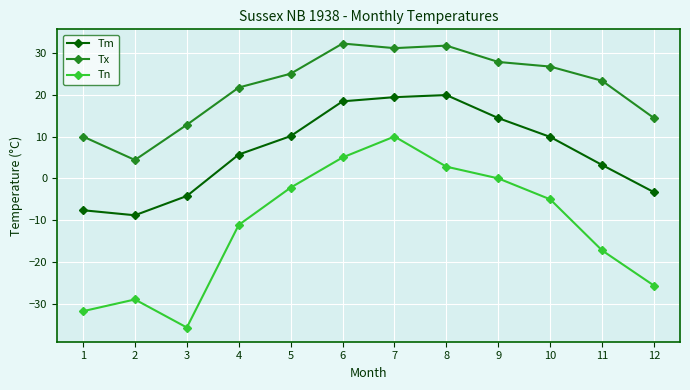

True or false: Tx and Tn cross at least once.

False